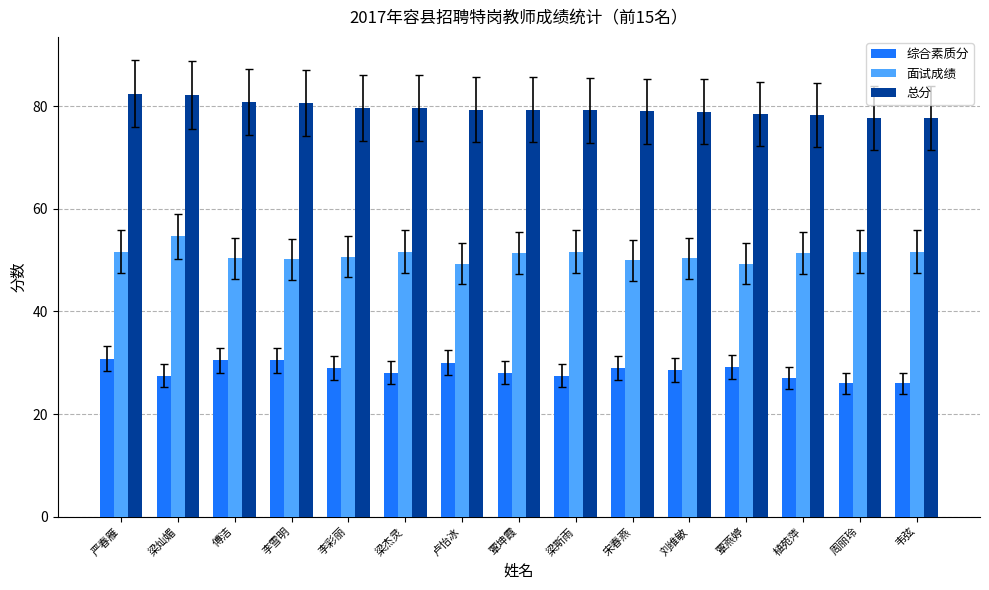

What is the difference between the maximum and minimum values in the 综合素质分 series?

4.8